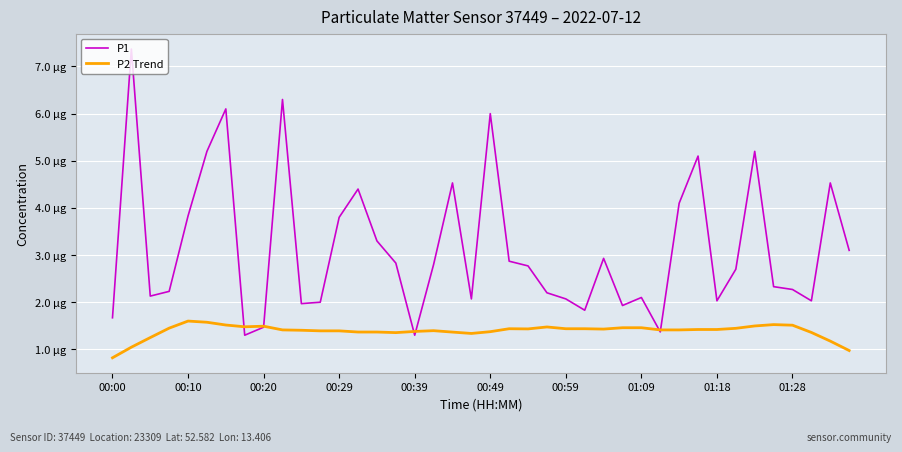

At which label does P2 Trend reach its minimum?

00:00